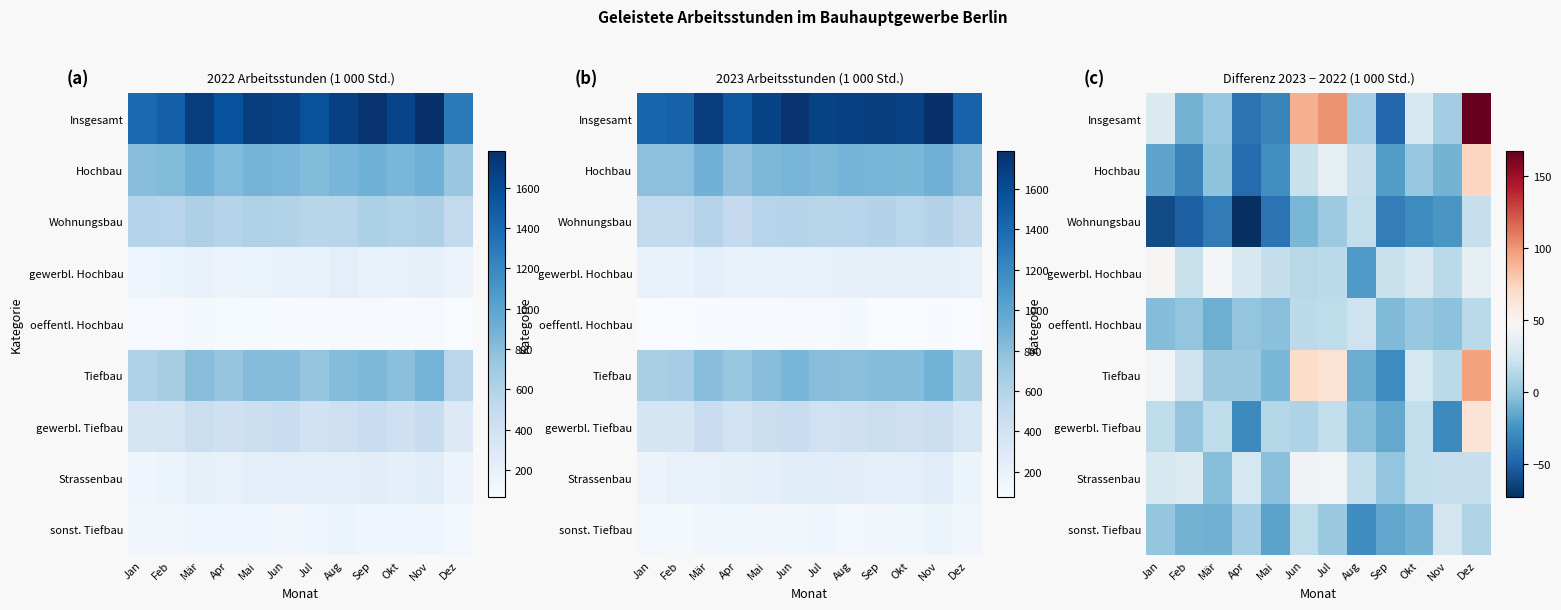

Is it true that Wohnungsbau equals -23 at Mär?

False